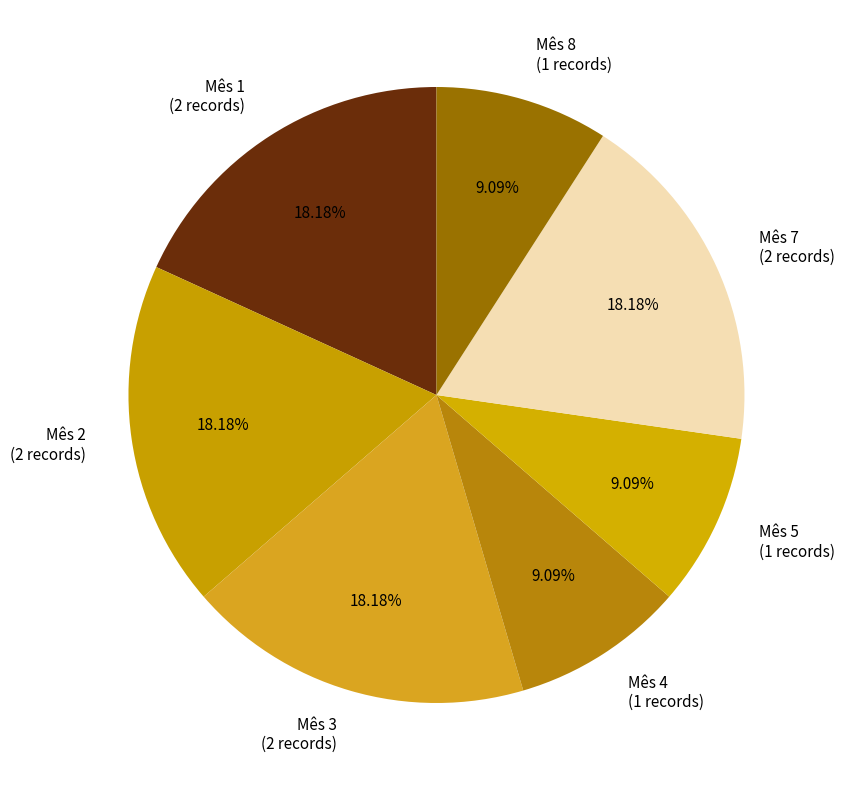

Is the sum of Mês 4 (1 records) and Mês 5 (1 records) greater than half?

No